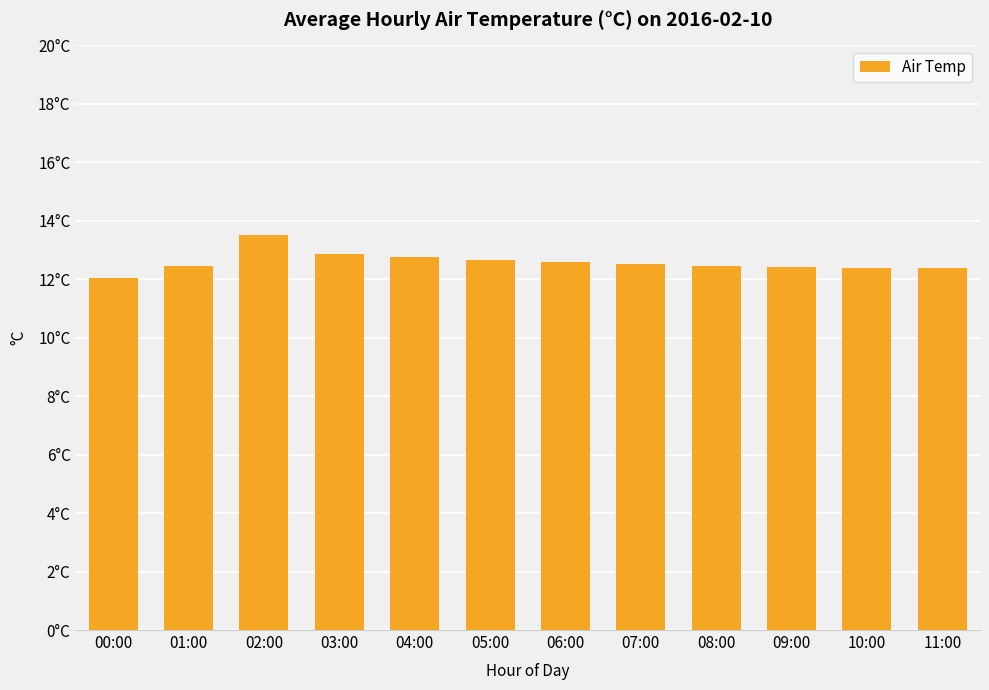

The chart shows a value of 12.4 at 09:00. True or false?

True